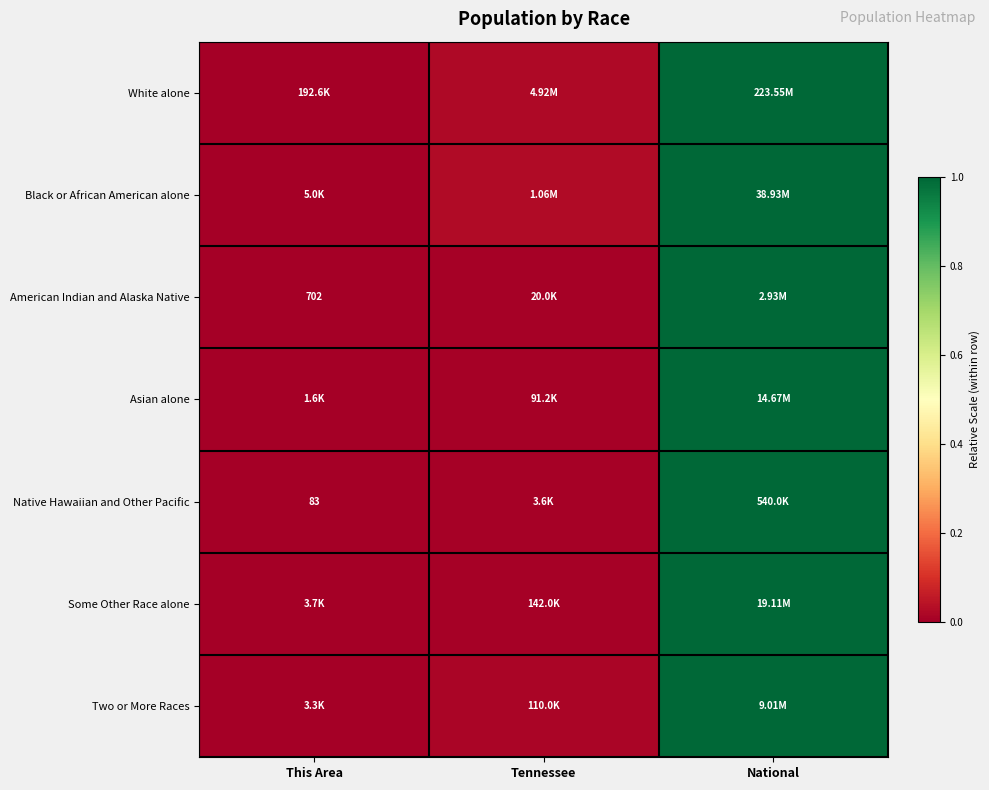

The Black or African American alone series shows 0.0 at Tennessee. True or false?

True